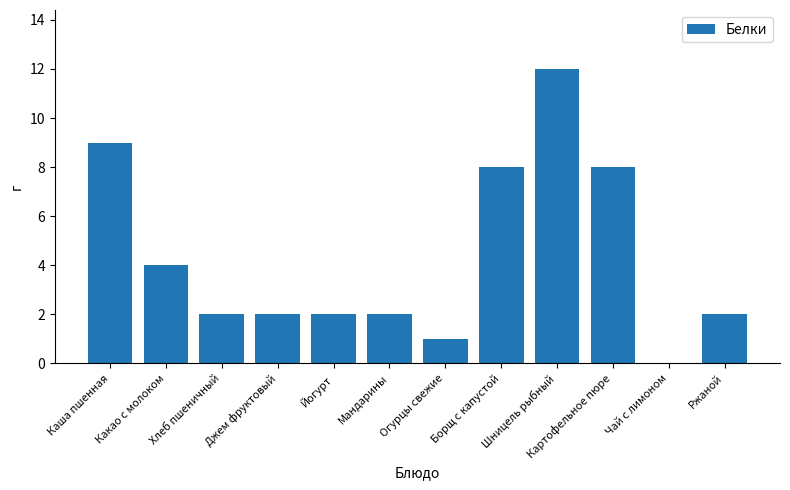

The chart shows a value of 5 at Шницель рыбный. True or false?

False